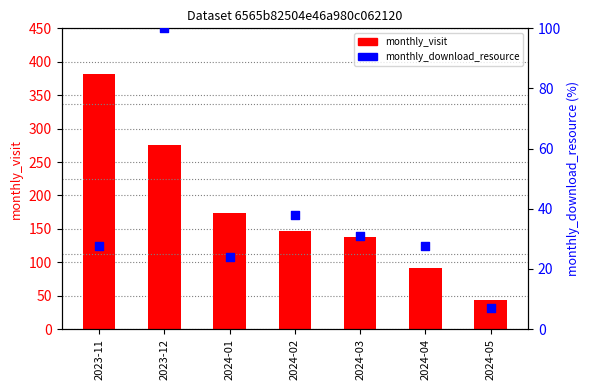

Which series reaches the minimum Y coordinate?

monthly_download_resource